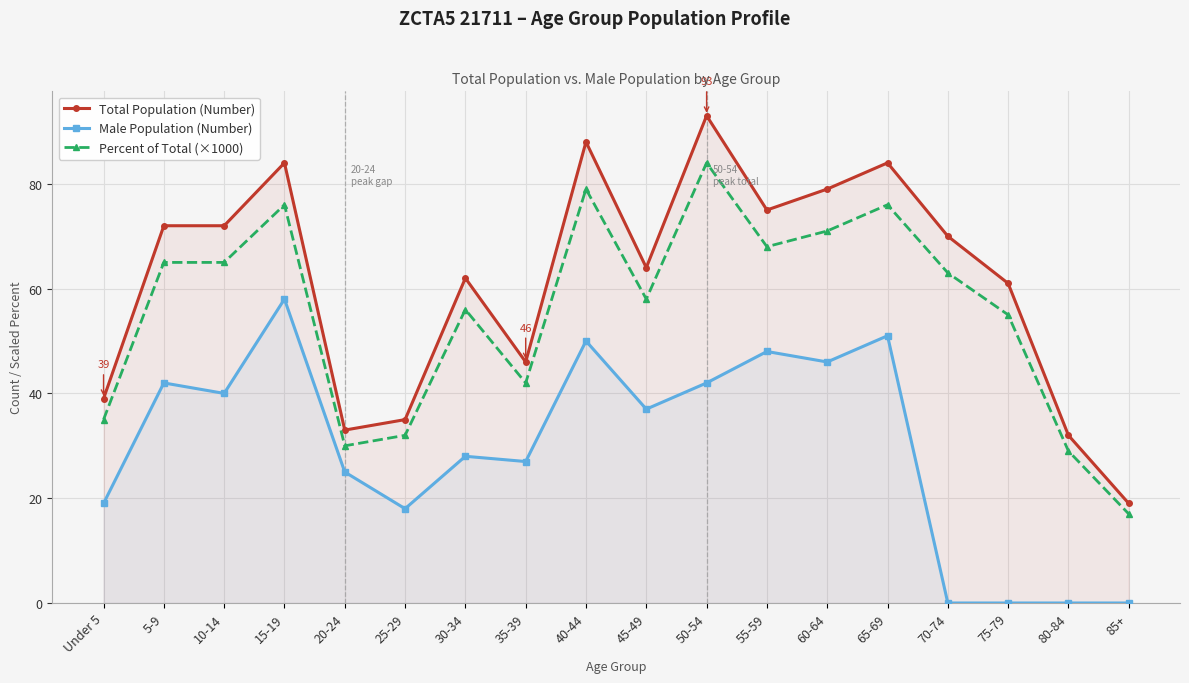

Which label corresponds to the smallest value in the chart?

70-74